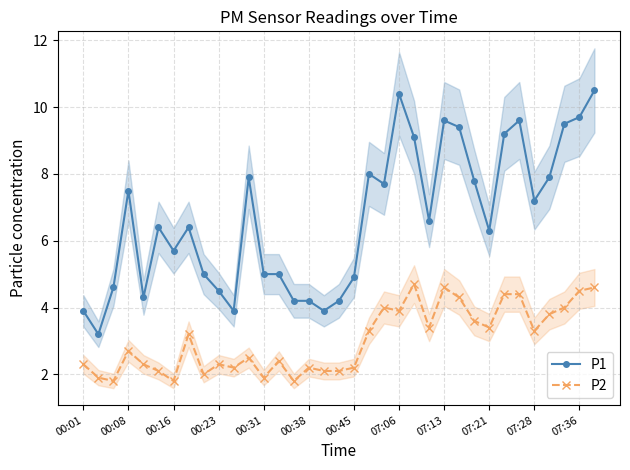

What is the greatest value displayed?

10.5